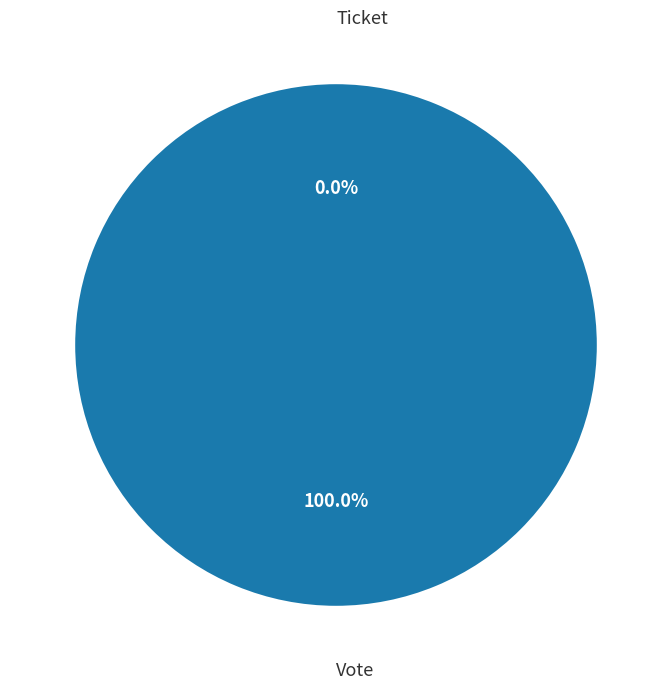

To the nearest percent, what is the difference between the largest and smallest slice percentages?

100%